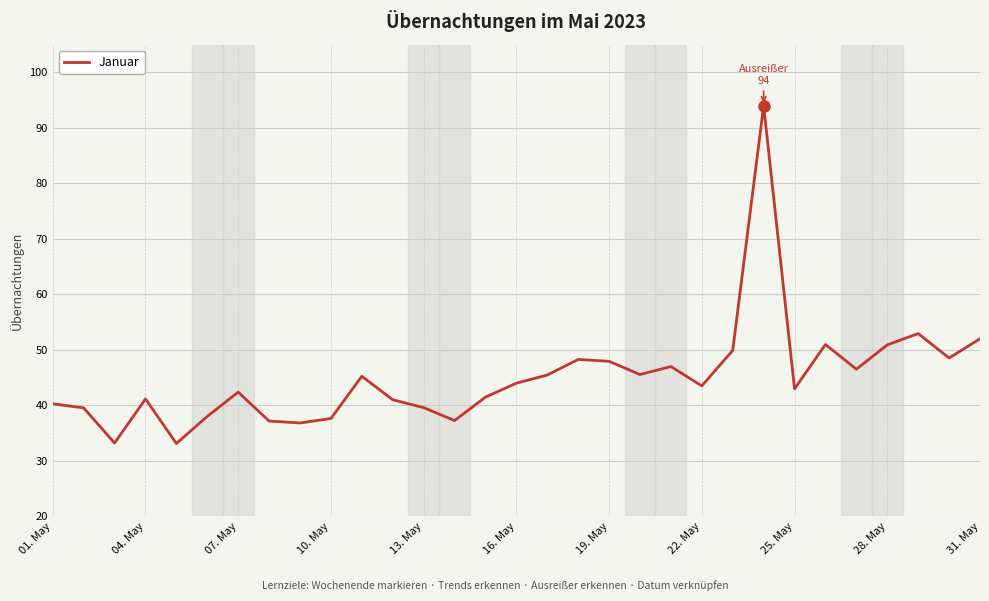

What is the greatest value displayed?

94.0